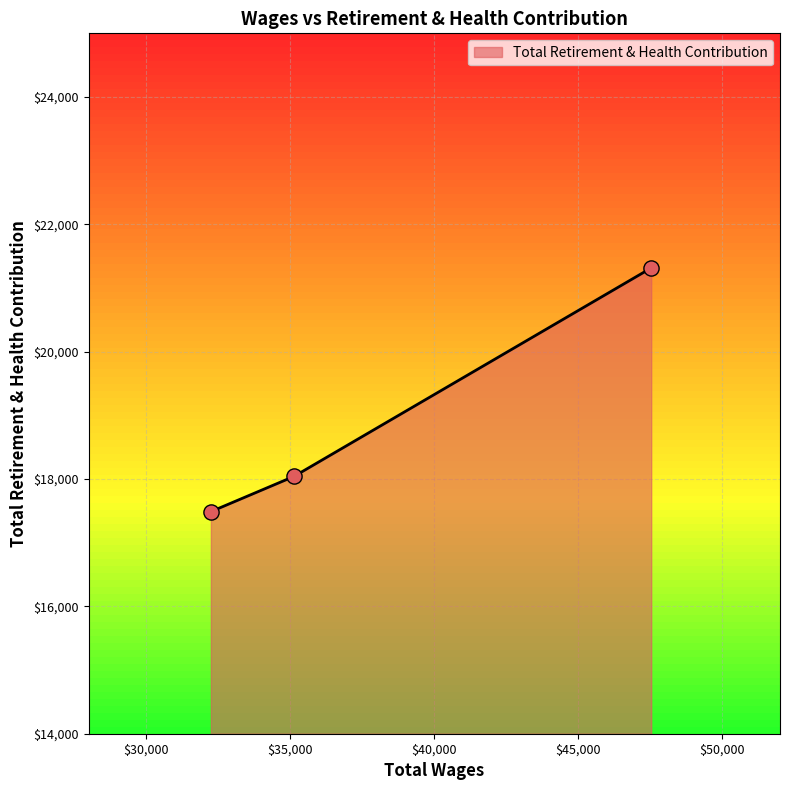

What is the minimum value shown in the chart?

17488